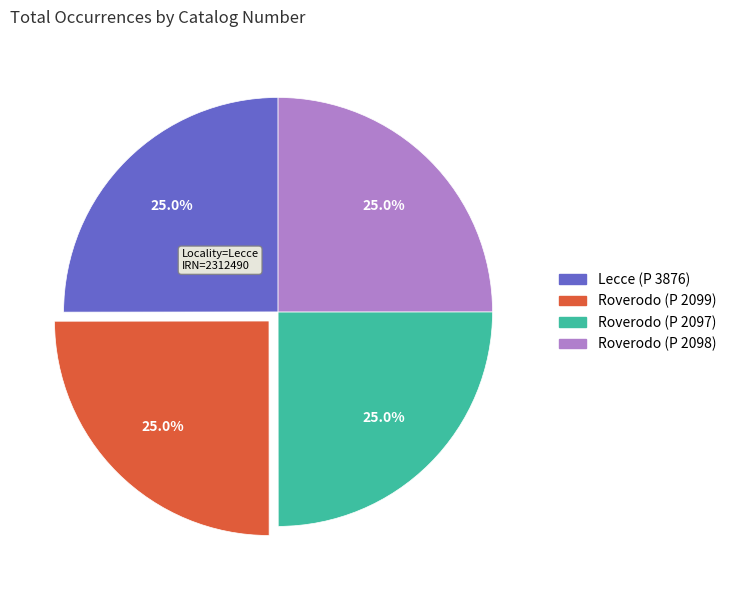

True or false: Roverodo (P 2099) accounts for 25% of the total.

True